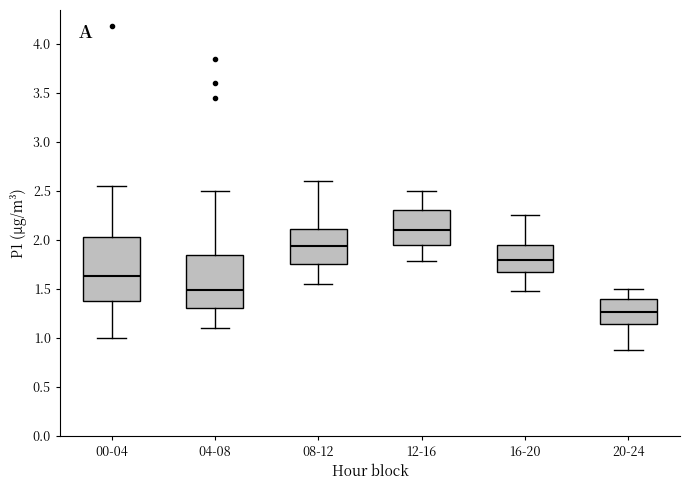

Reading left to right, transcribe this box plot: for each box, give where its median line is, the range the box spans, and where its two whiskers end, as read against the y-axis. The values are not printed on the chart, so give them approximately, as read against the axis.

00-04: median 1.65, box 1.35 to 2.05, whiskers 1.00 to 2.55
04-08: median 1.50, box 1.30 to 1.85, whiskers 1.10 to 2.50
08-12: median 1.95, box 1.75 to 2.10, whiskers 1.55 to 2.60
12-16: median 2.10, box 1.95 to 2.30, whiskers 1.80 to 2.50
16-20: median 1.80, box 1.65 to 1.95, whiskers 1.50 to 2.25
20-24: median 1.25, box 1.15 to 1.40, whiskers 0.90 to 1.50